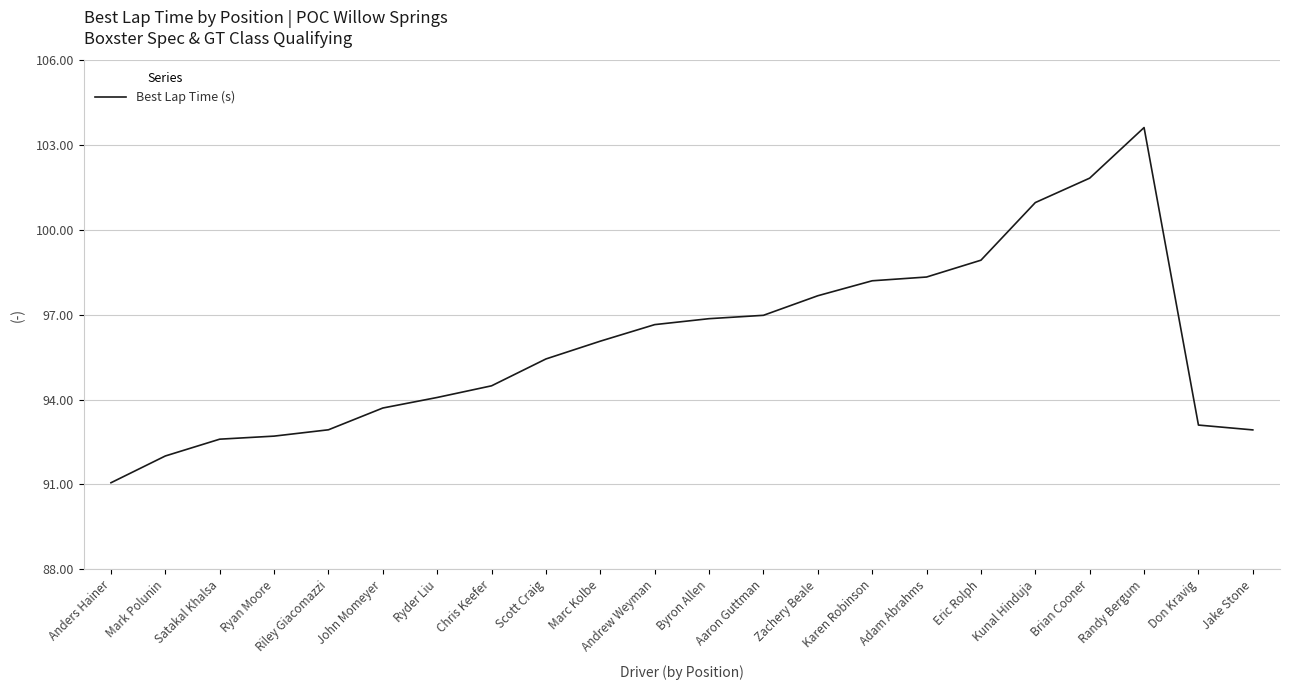

How many lines are shown in the chart?

1